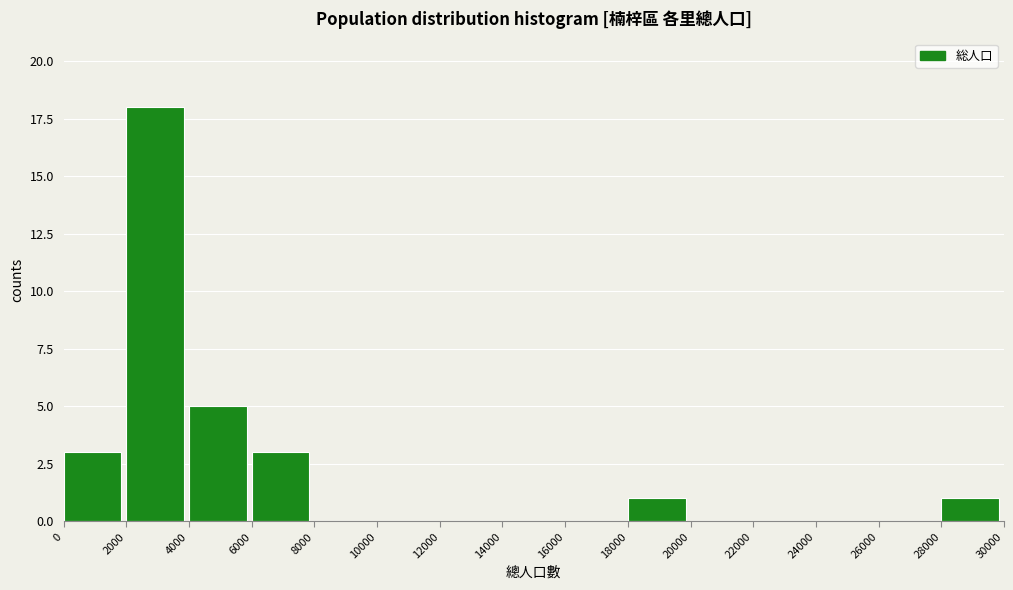

Reading left to right, transcribe this chart: for each bar, give the range it covers on the x-axis and its height. The values are not printed on the chart, so give them approximately, as read against the axis.

0 to 2000: 3
2000 to 4000: 18
4000 to 6000: 5
6000 to 8000: 3
8000 to 10000: 0
10000 to 12000: 0
12000 to 14000: 0
14000 to 16000: 0
16000 to 18000: 0
18000 to 20000: 1
20000 to 22000: 0
22000 to 24000: 0
24000 to 26000: 0
26000 to 28000: 0
28000 to 30000: 1